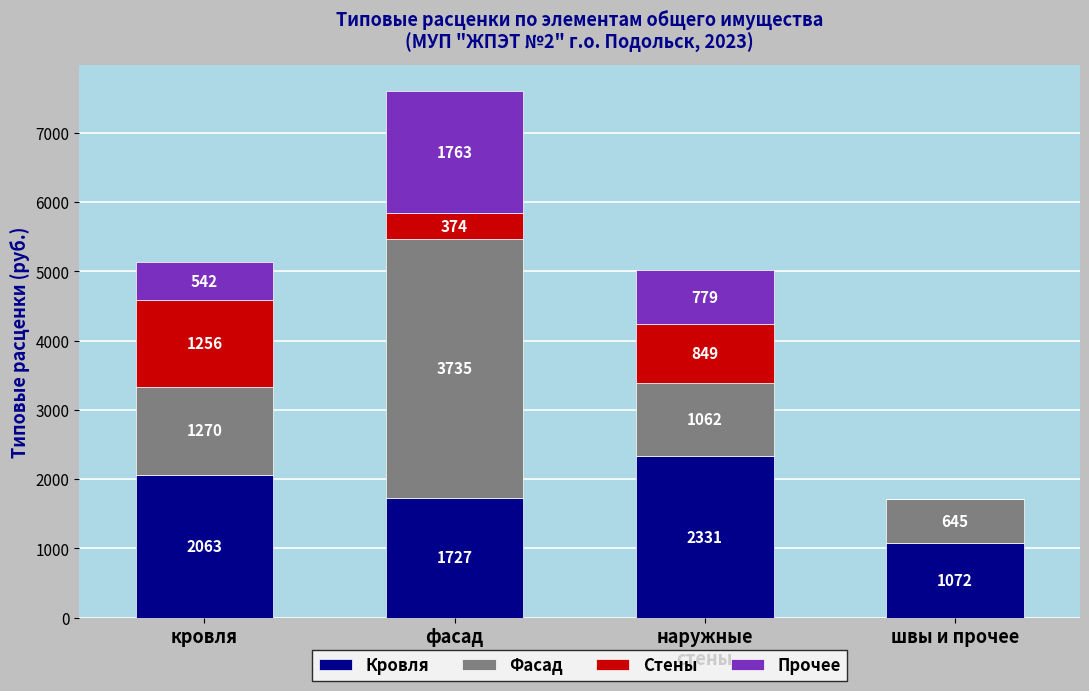

Where is Кровля nearest to the value 1701?

фасад